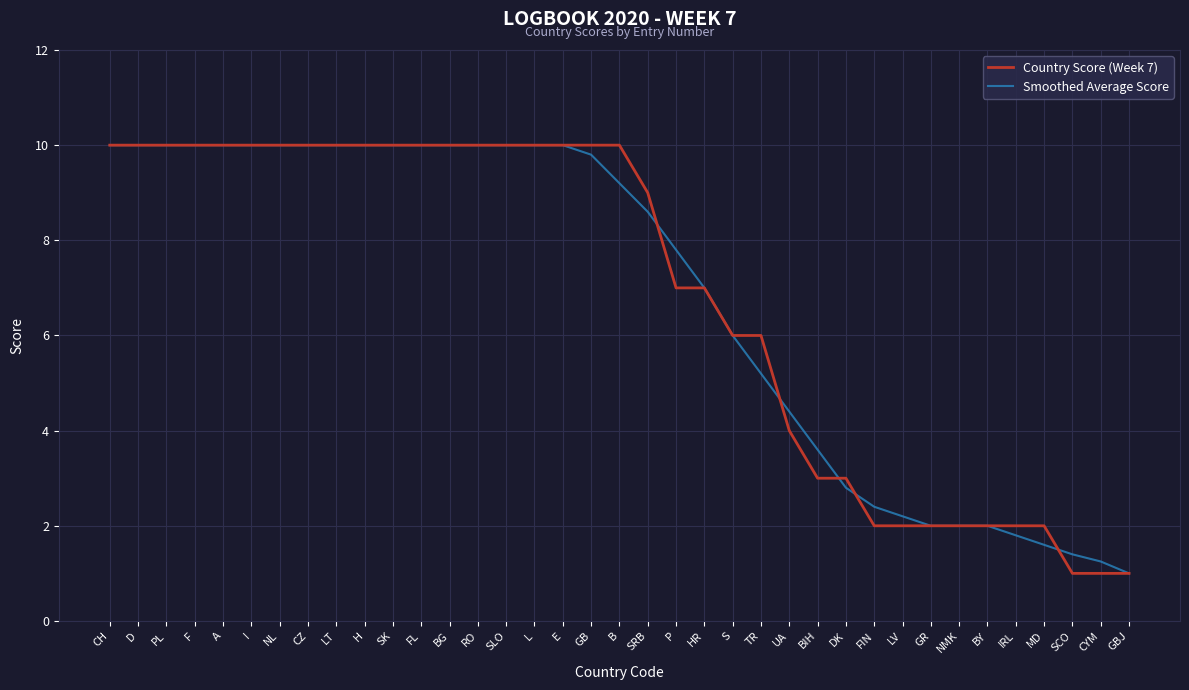

What is the sum of the Country Score (Week 7) values at CYM and UA?

5.0